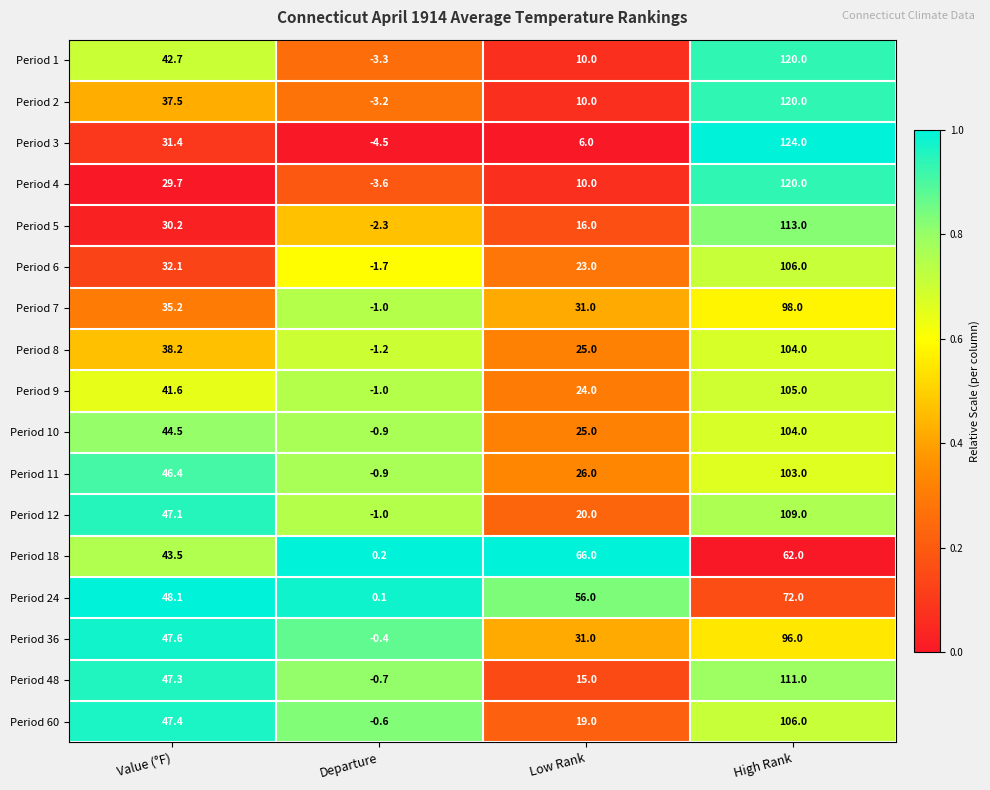

True or false: Period 8 has a value of 104.0 at High Rank.

True